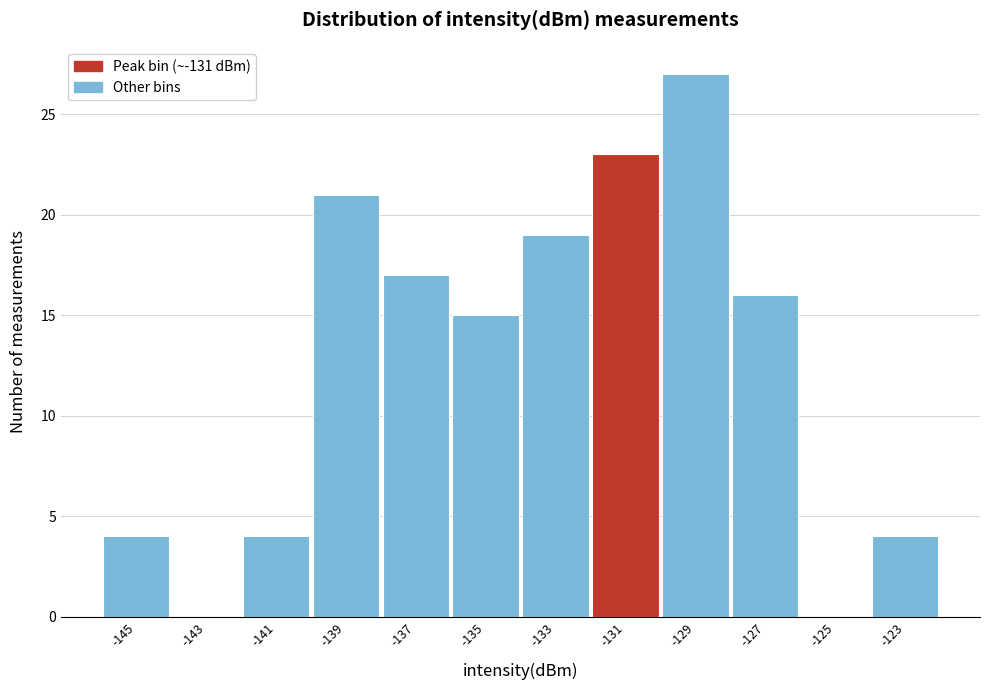

Reading right to left, list all the values displayed in this chart.

-123=4	-125=0	-127=16	-129=27	-131=23	-133=19	-135=15	-137=17	-139=21	-141=4	-143=0	-145=4